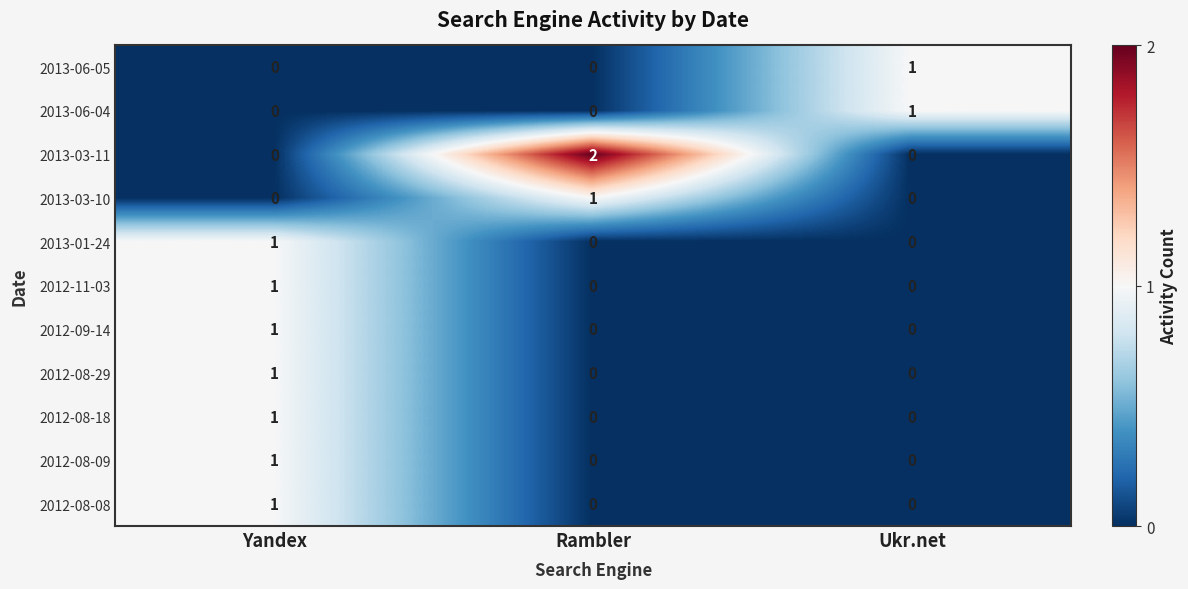

How many values in the 2012-08-08 series exceed 0?

1